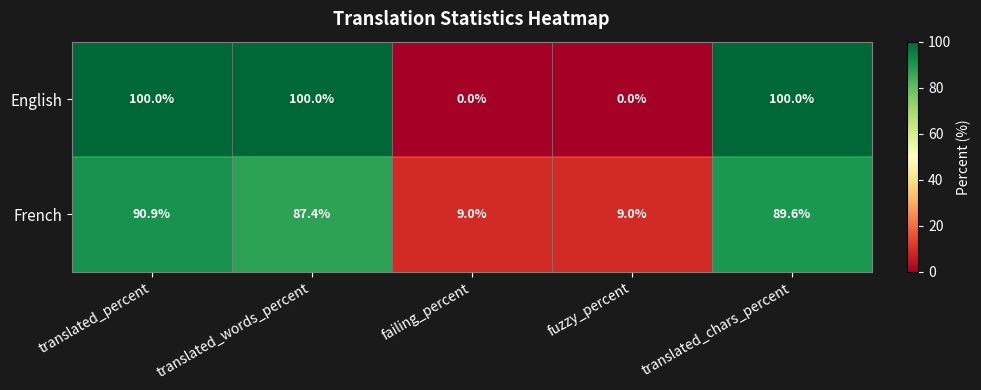

Rank the series at translated_words_percent from highest to lowest value.

English, French